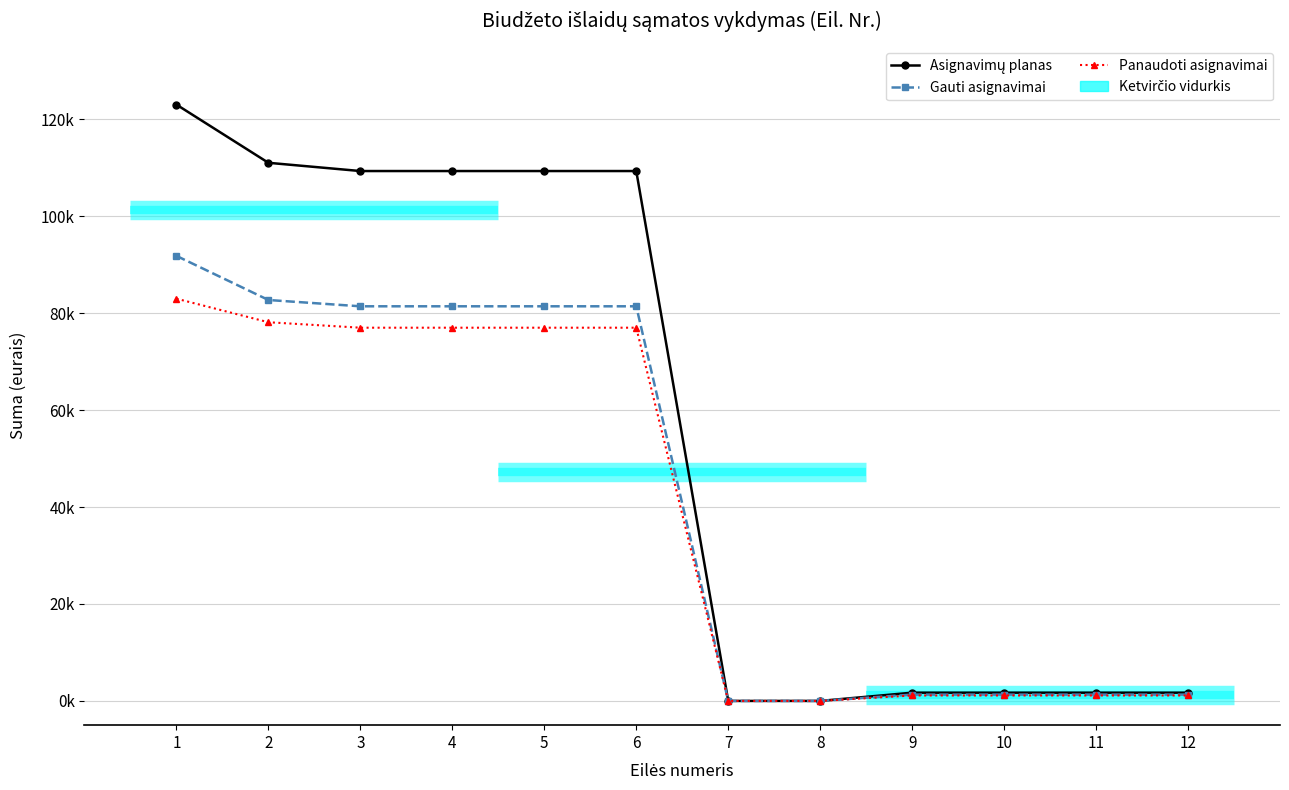

True or false: Asignavimų planas and Panaudoti asignavimai intersect in this chart.

False